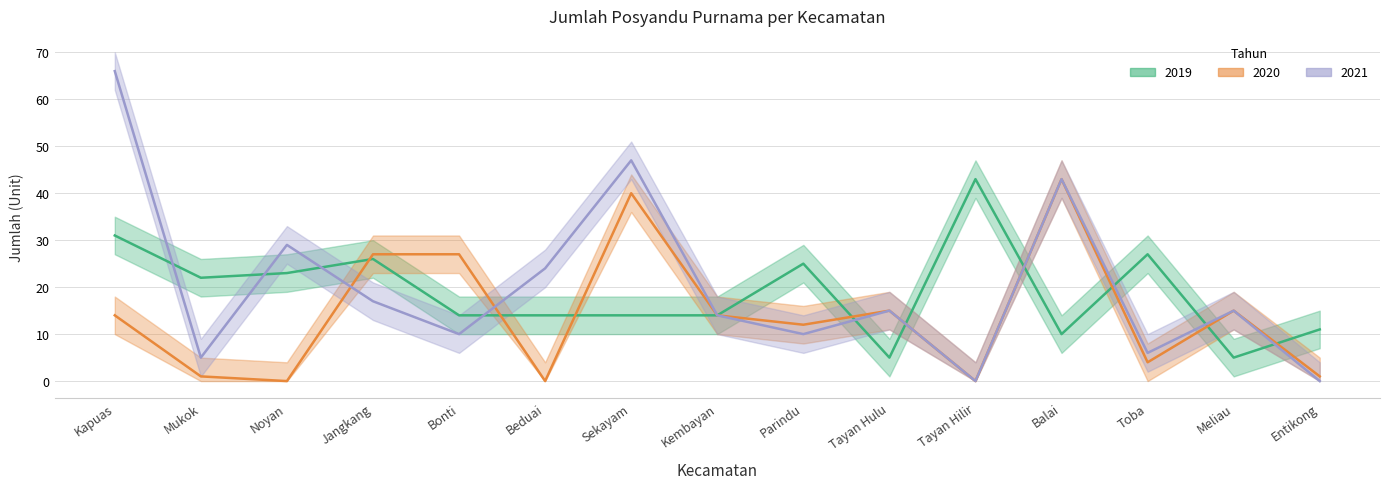

True or false: 2019 and 2020 cross at least once.

True